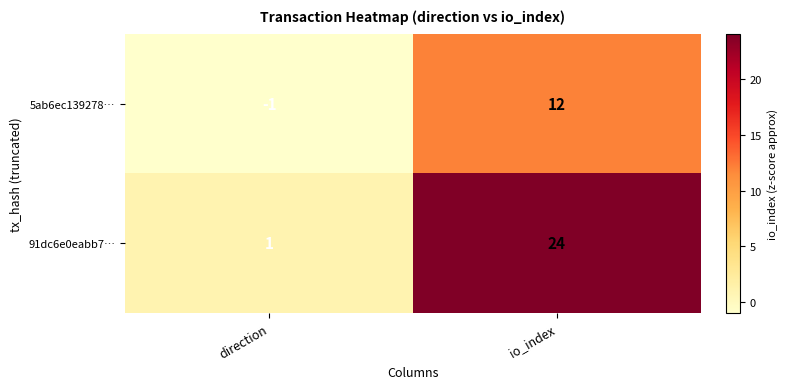

How many series are shown in this chart?

2